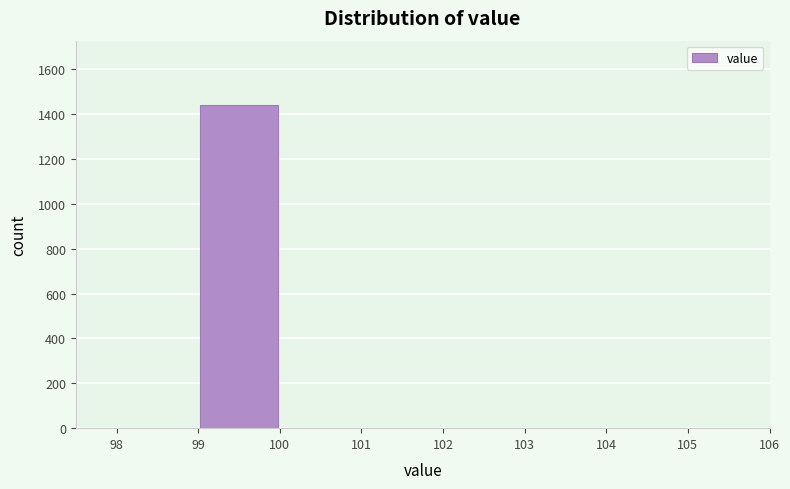

Over which range of the x-axis is the bar tallest?

99 to 100